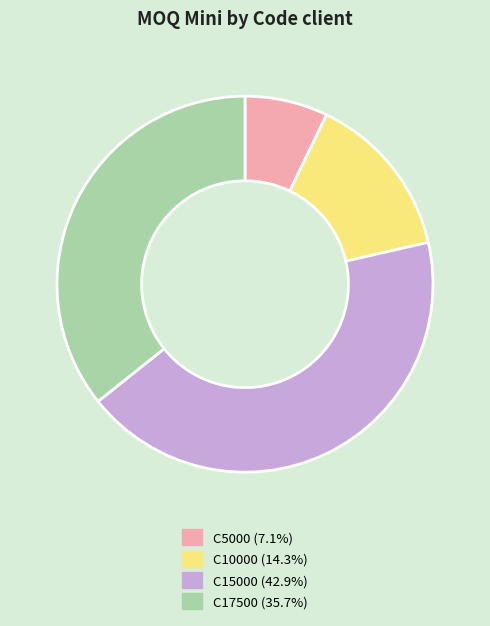

Approximately how many times larger is the value at C10000 compared to C17500?

0.4